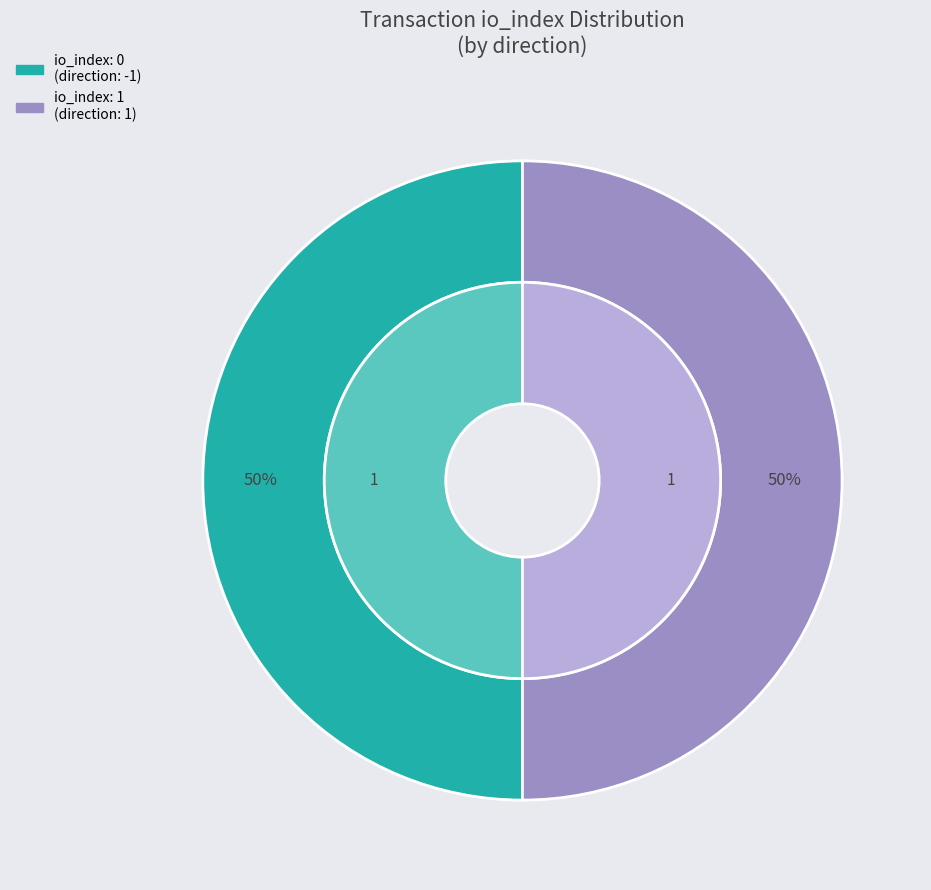

To the nearest percent, what is the combined percentage of tx_index_1 and tx_index_0?

100%